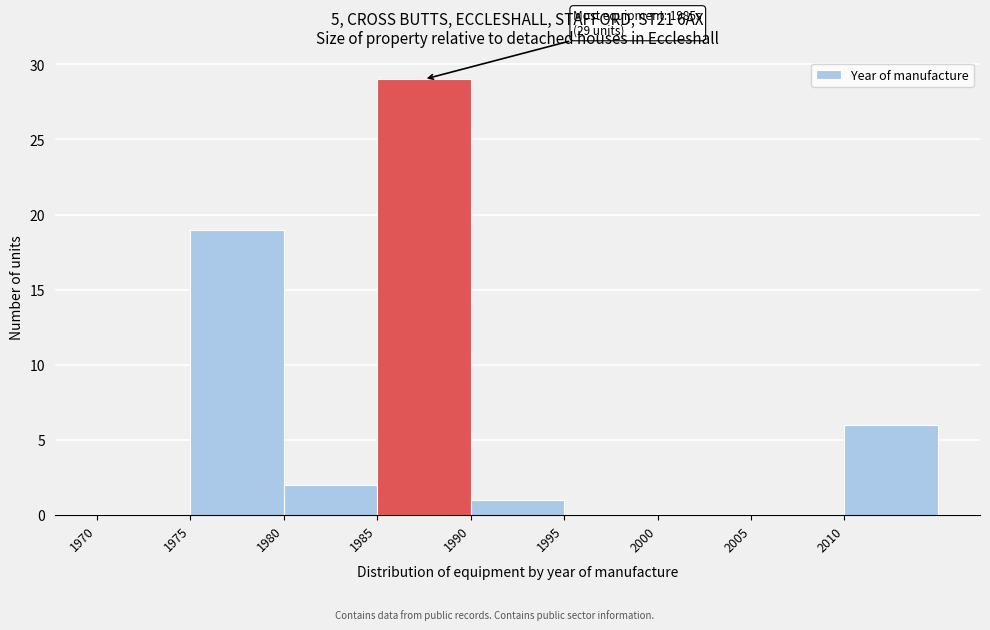

Over which range of the x-axis is the bar tallest?

1985 to 1990